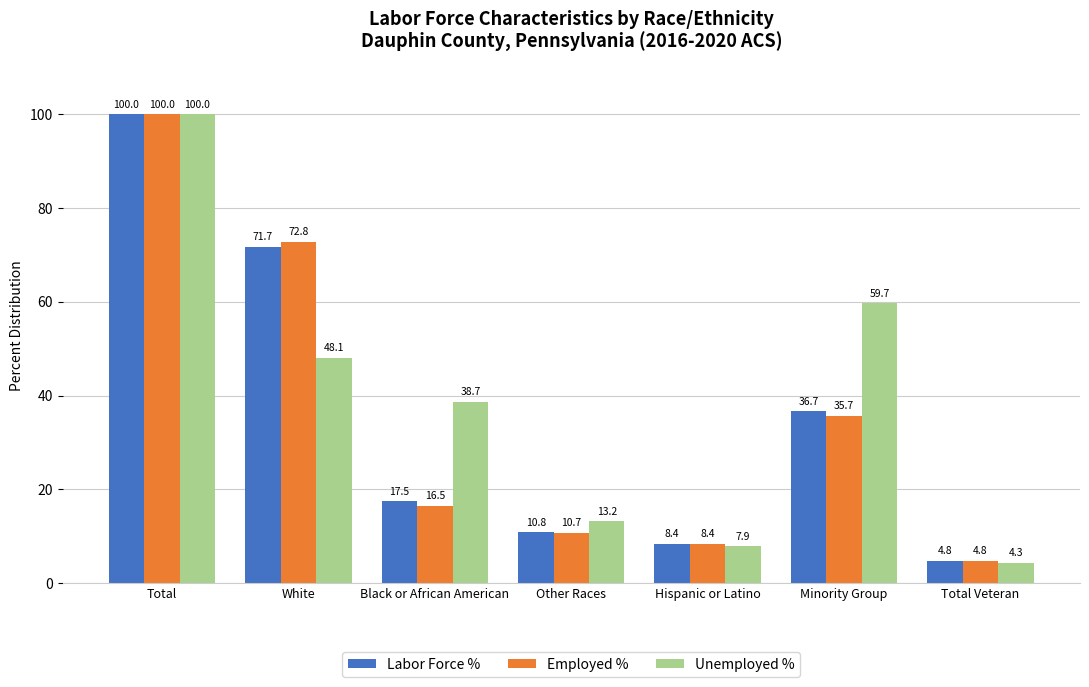

Between Other Races and Hispanic or Latino, which series saw the biggest shift?

Unemployed %